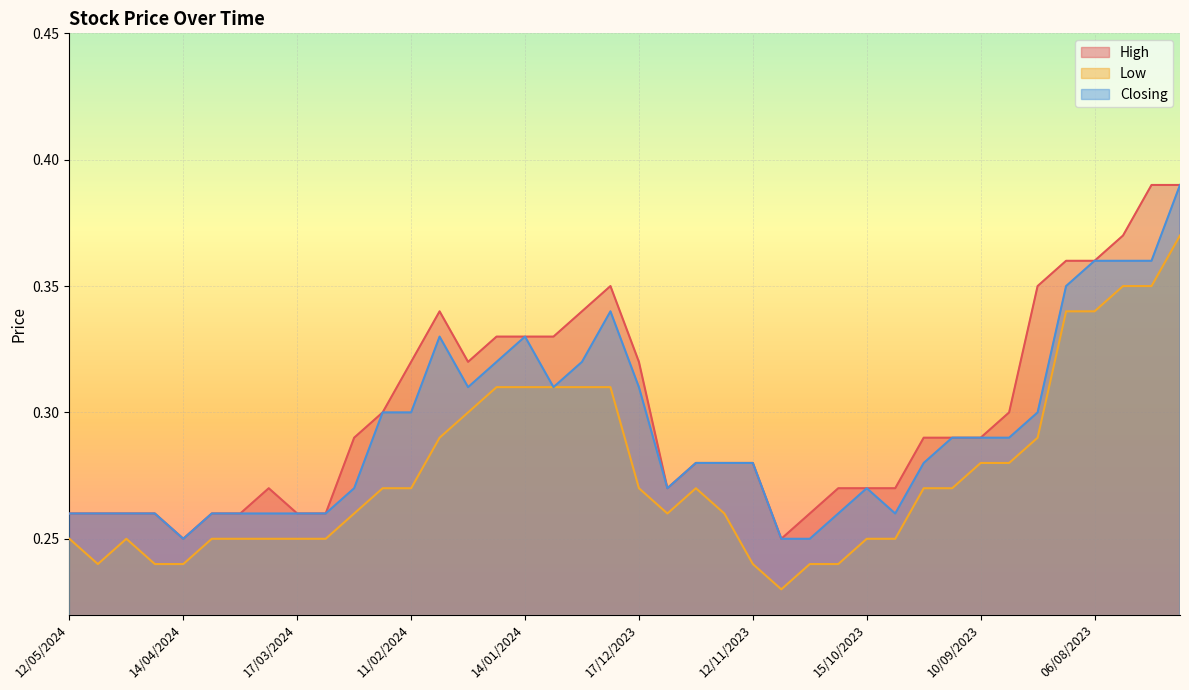

True or false: Low has a value of 0.2 at 17/03/2024.

True